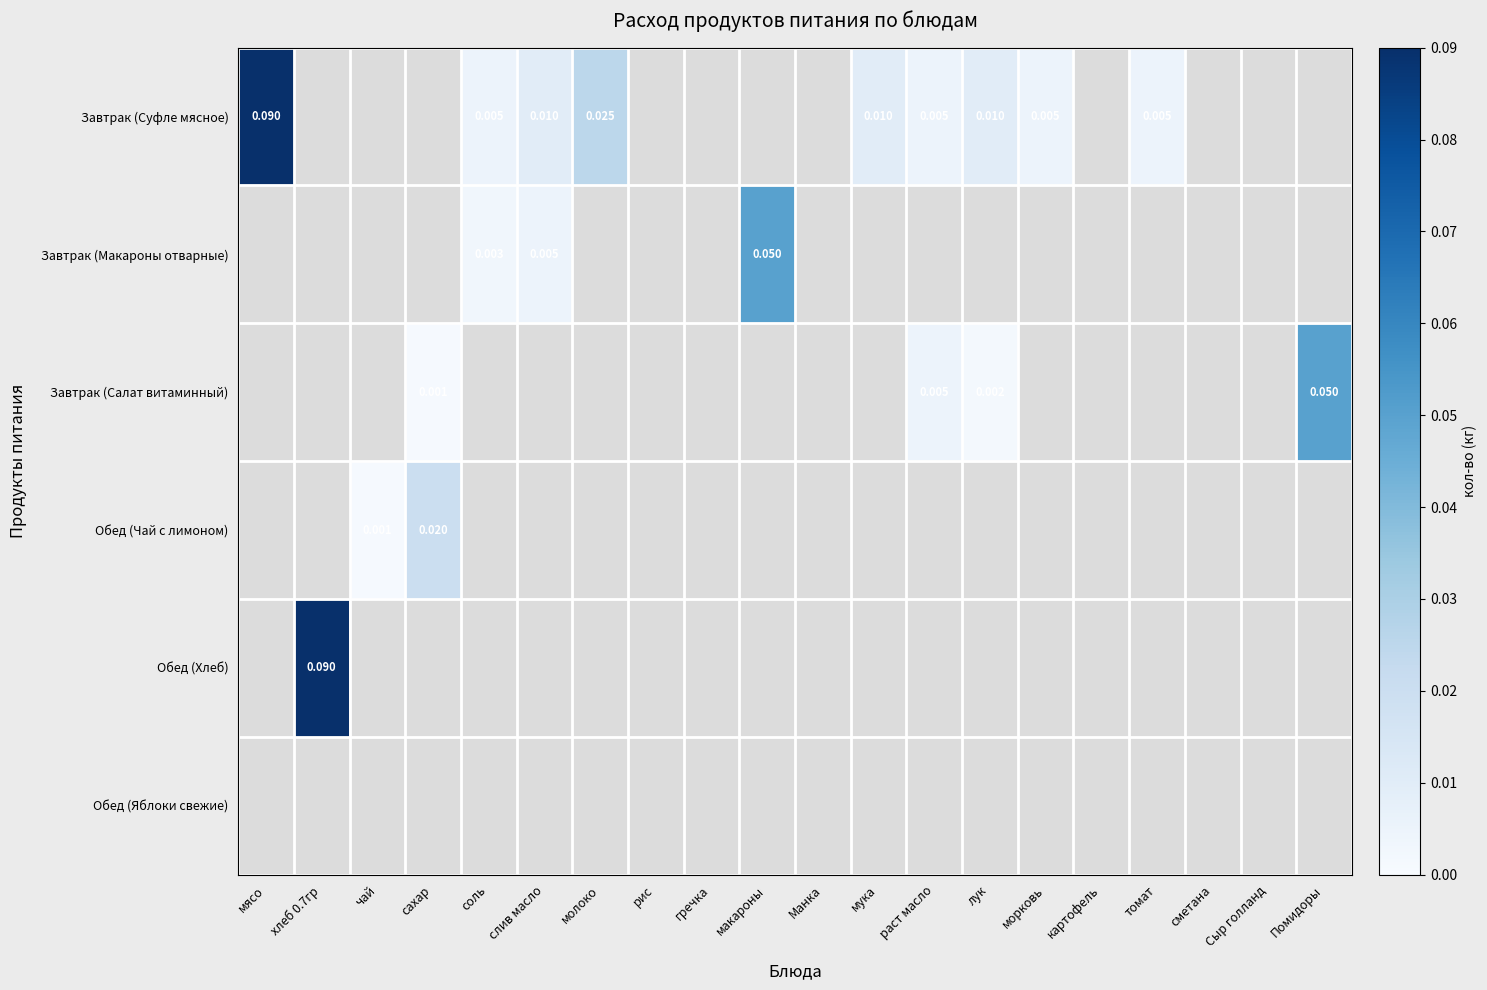

How many data points does each series have?

20